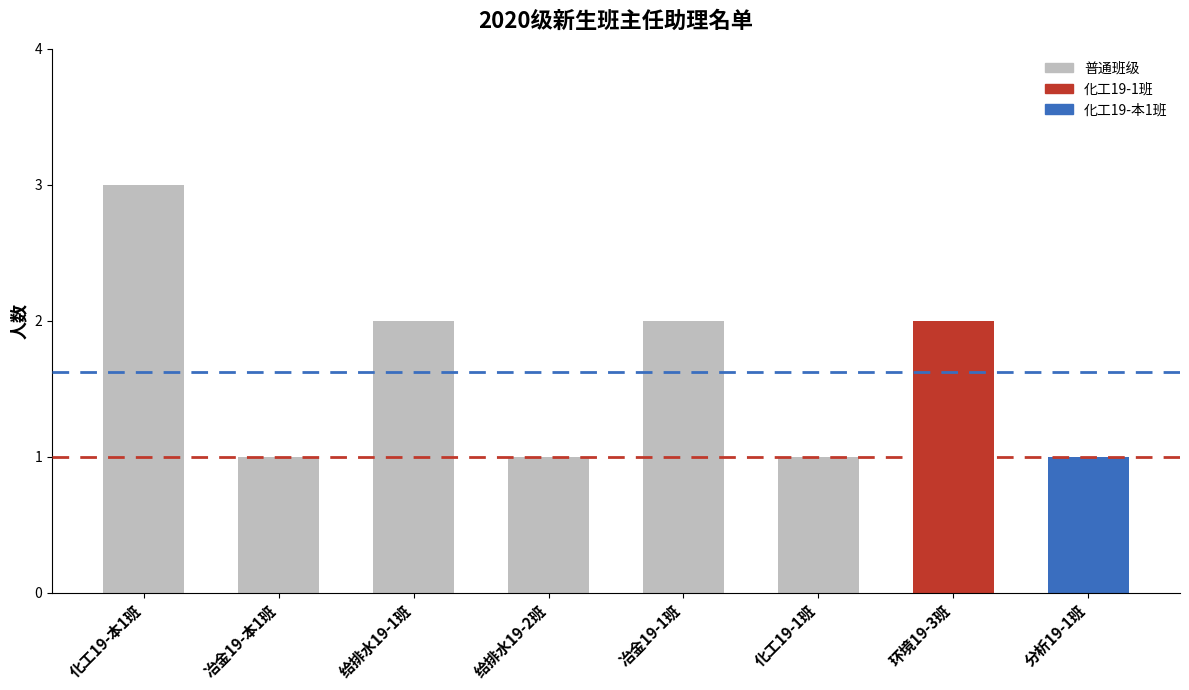

How many categories are shown in the chart?

8